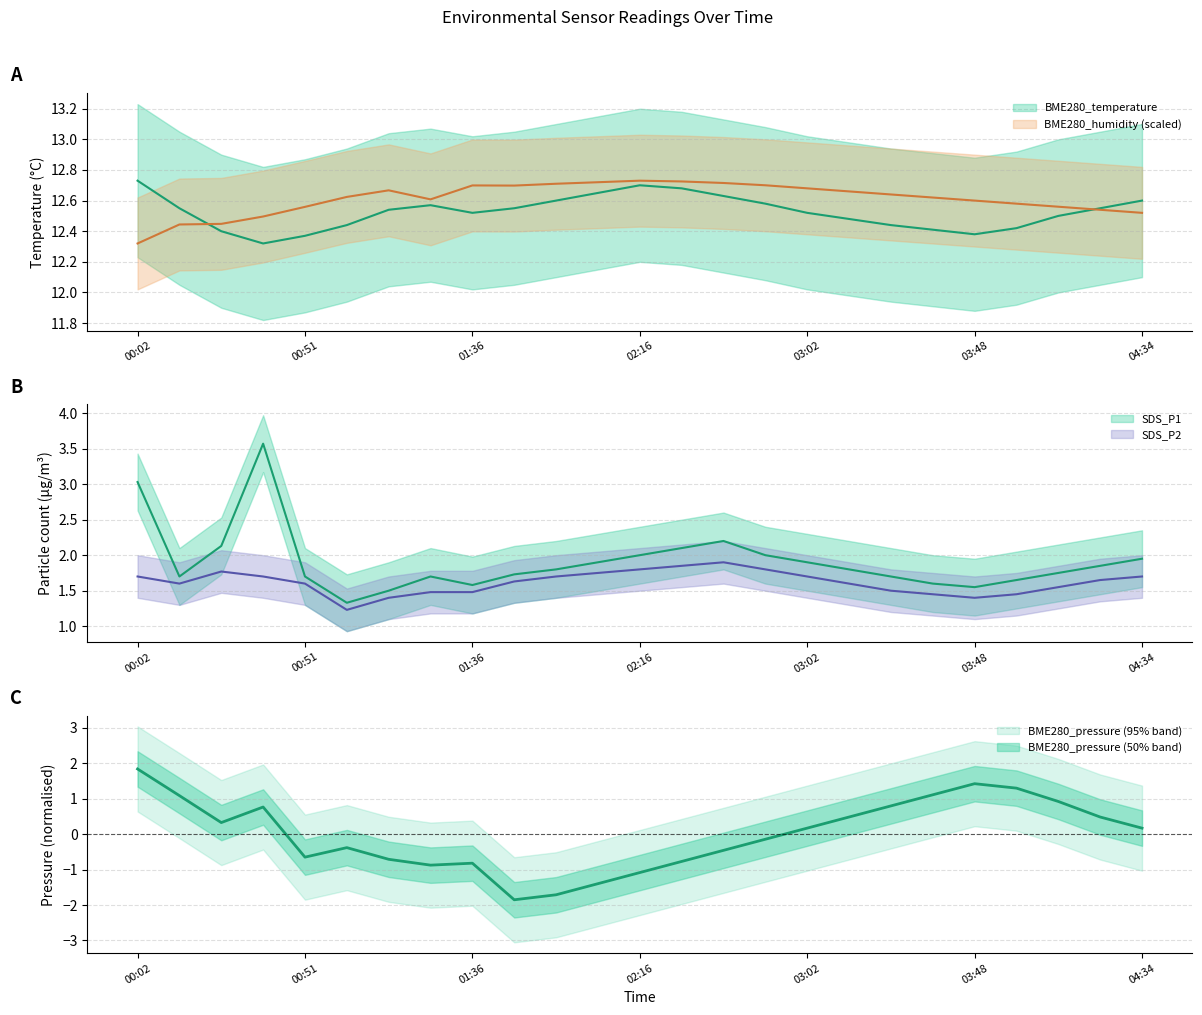

What is the total value across all series at 01:42?

28.6